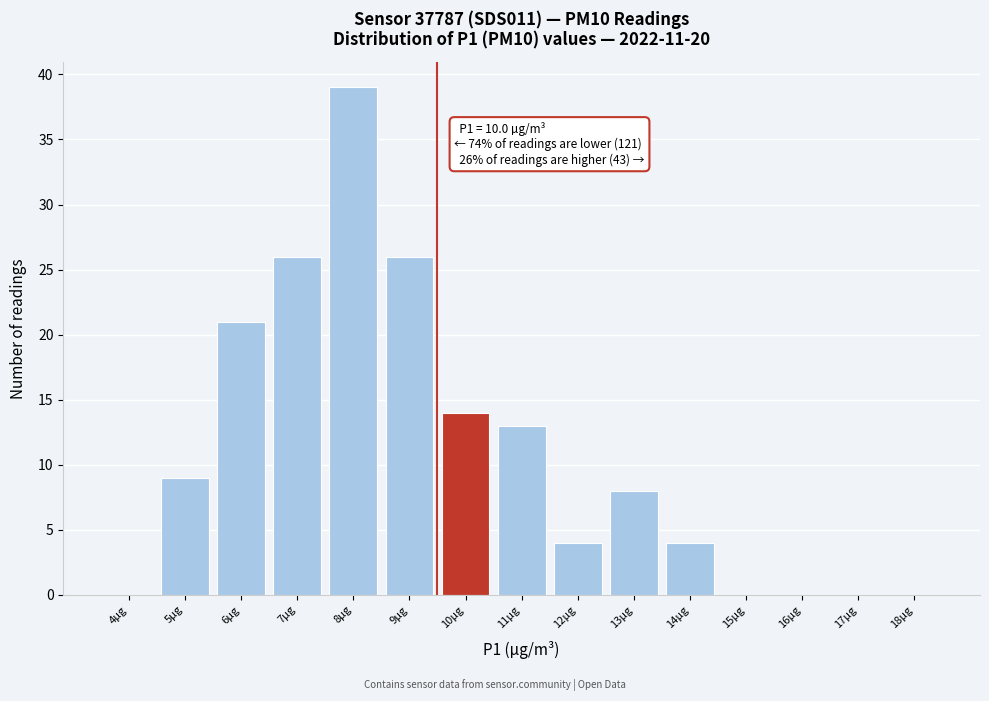

Reading left to right, list all the values displayed in this chart.

4µg=0	5µg=9	6µg=21	7µg=26	8µg=39	9µg=26	10µg=14	11µg=13	12µg=4	13µg=8	14µg=4	15µg=0	16µg=0	17µg=0	18µg=0